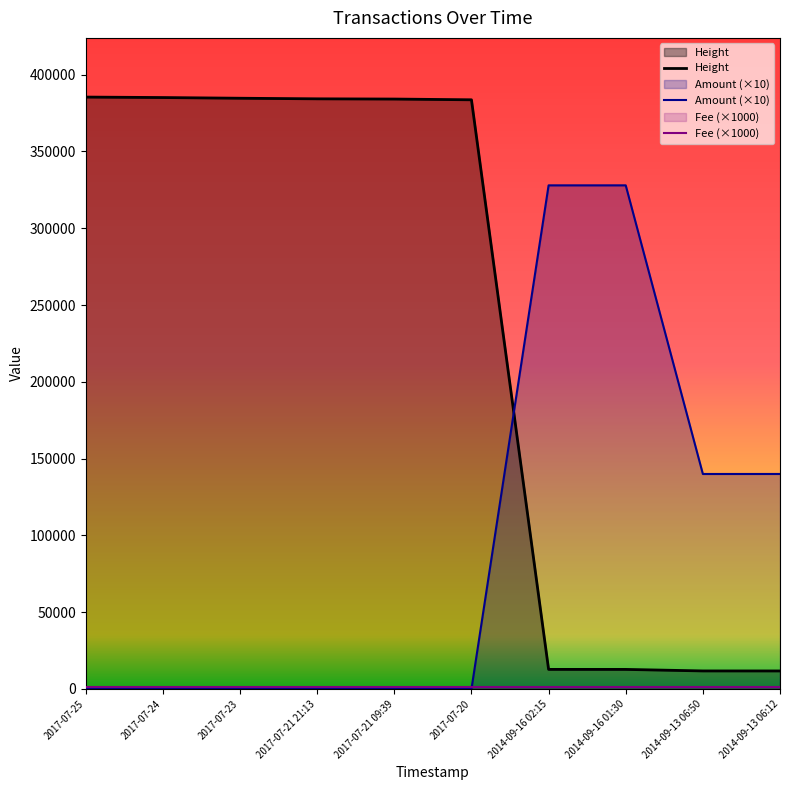

True or false: Height and Amount (×10) cross at least once.

True